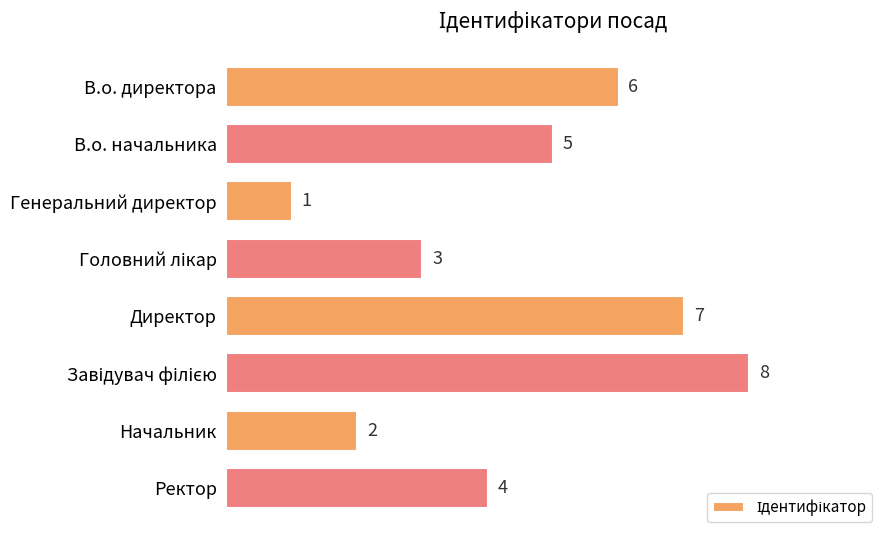

The value at Генеральний директор is 1. True or false?

True